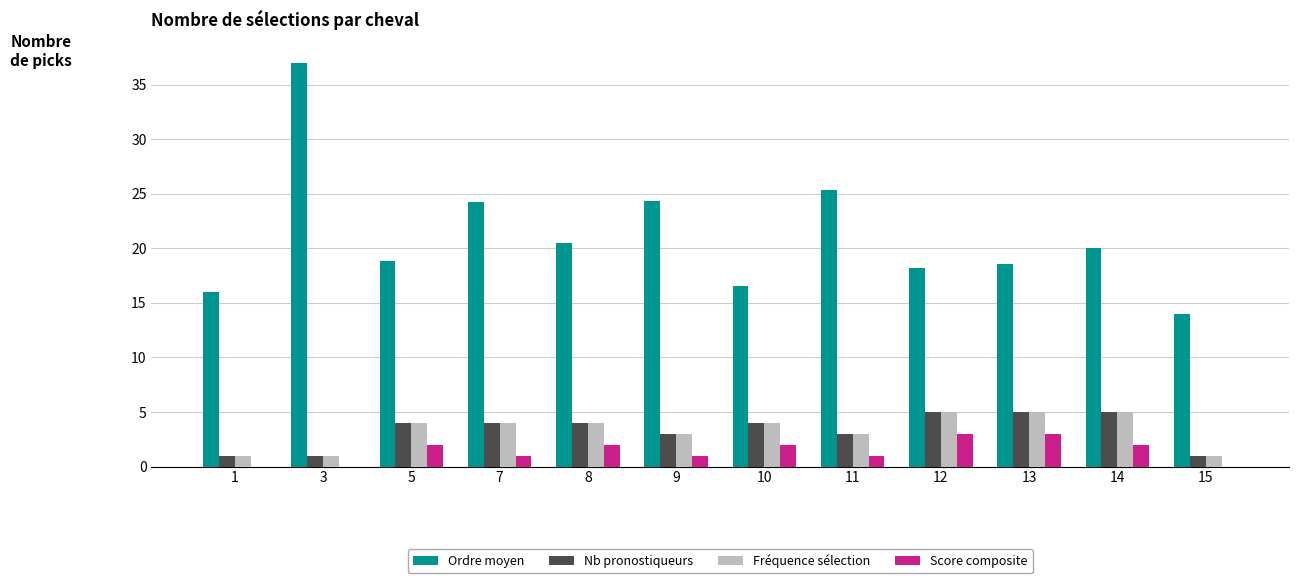

What is the sum of all Fréquence sélection values?

40.0